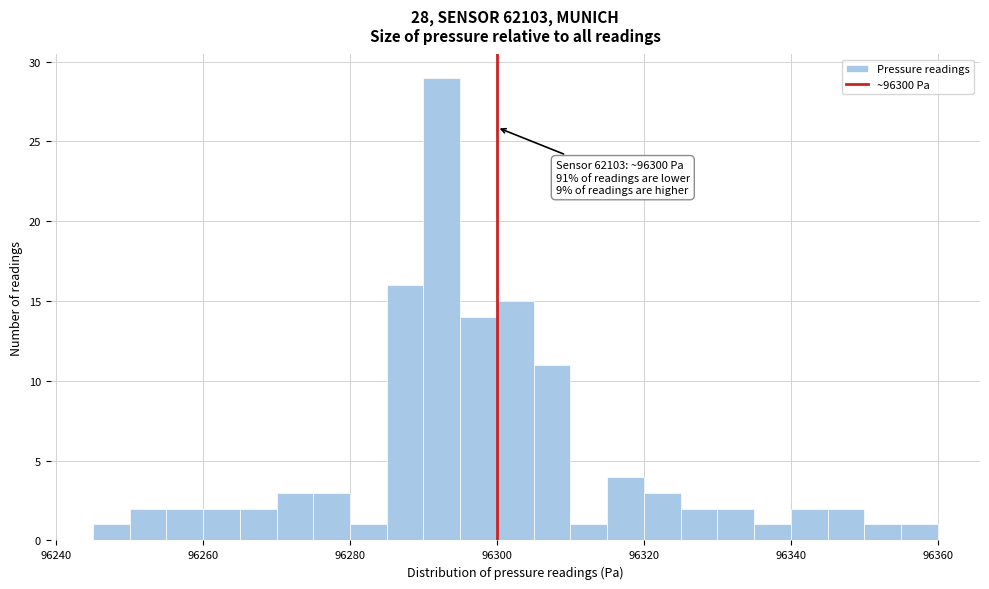

Read against the x-axis, roughly where is the centre of the tallest bar?

96292